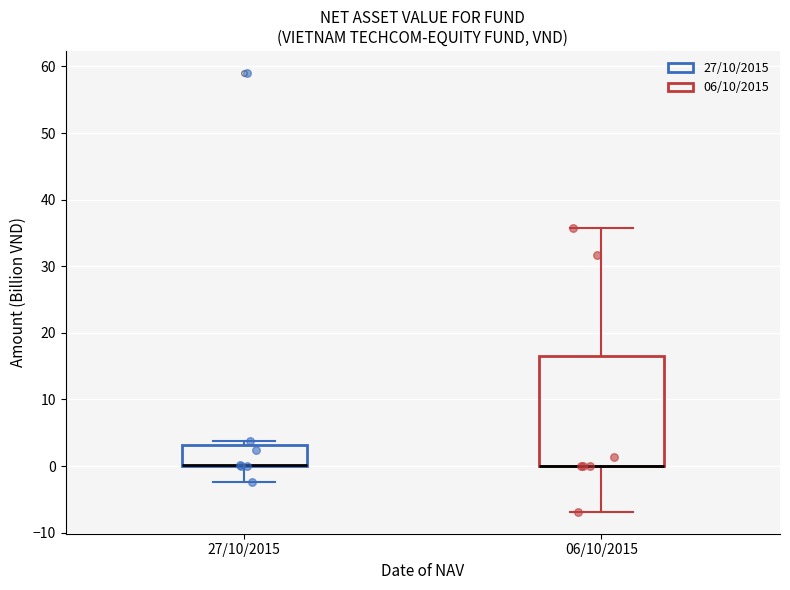

Where is the upper edge of the box for 27/10/2015 on the y-axis? The values are not printed on the chart, so give them approximately, as read against the axis.

3